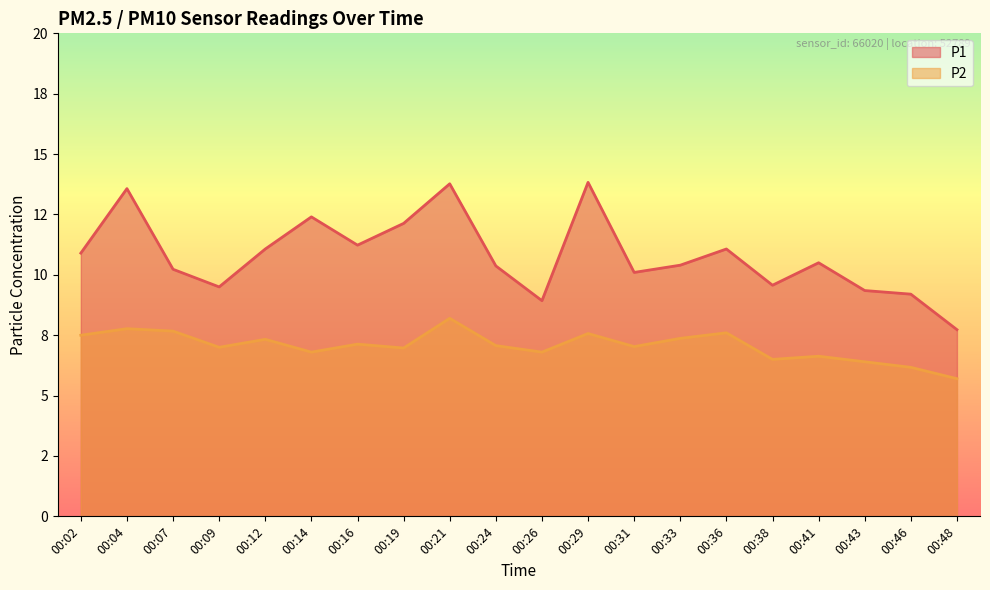

Reading left to right, extract all data points from this chart.

P1: 00:02=10.9	00:04=13.6	00:07=10.2	00:09=9.5	00:12=11.1	00:14=12.4	00:16=11.2	00:19=12.1	00:21=13.8	00:24=10.4	00:26=8.9	00:29=13.8	00:31=10.1	00:33=10.4	00:36=11.1	00:38=9.6	00:41=10.5	00:43=9.3	00:46=9.2	00:48=7.7
P2: 00:02=7.5	00:04=7.8	00:07=7.7	00:09=7.0	00:12=7.3	00:14=6.8	00:16=7.1	00:19=7.0	00:21=8.2	00:24=7.1	00:26=6.8	00:29=7.6	00:31=7.0	00:33=7.4	00:36=7.6	00:38=6.5	00:41=6.6	00:43=6.4	00:46=6.2	00:48=5.7